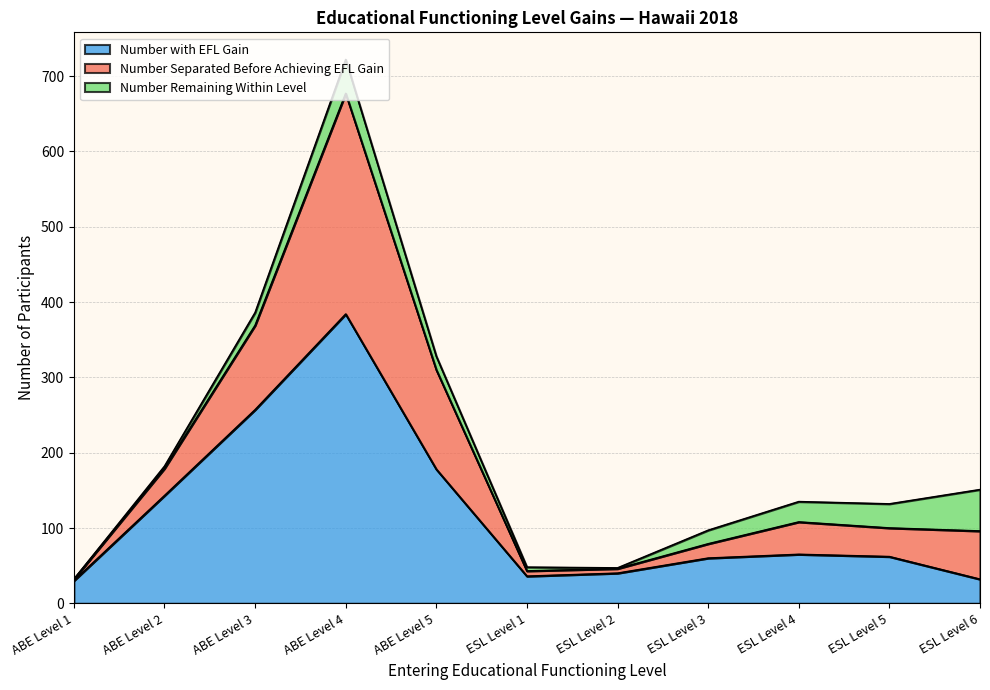

How many interior local valleys does the Number with EFL Gain series have?

1